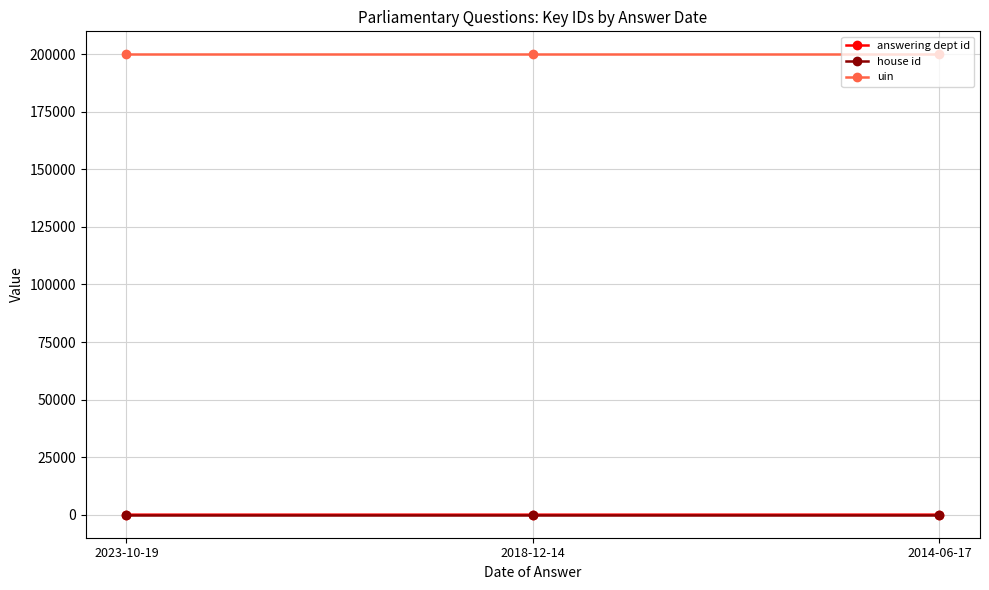

What is the minimum value for uin?

199917